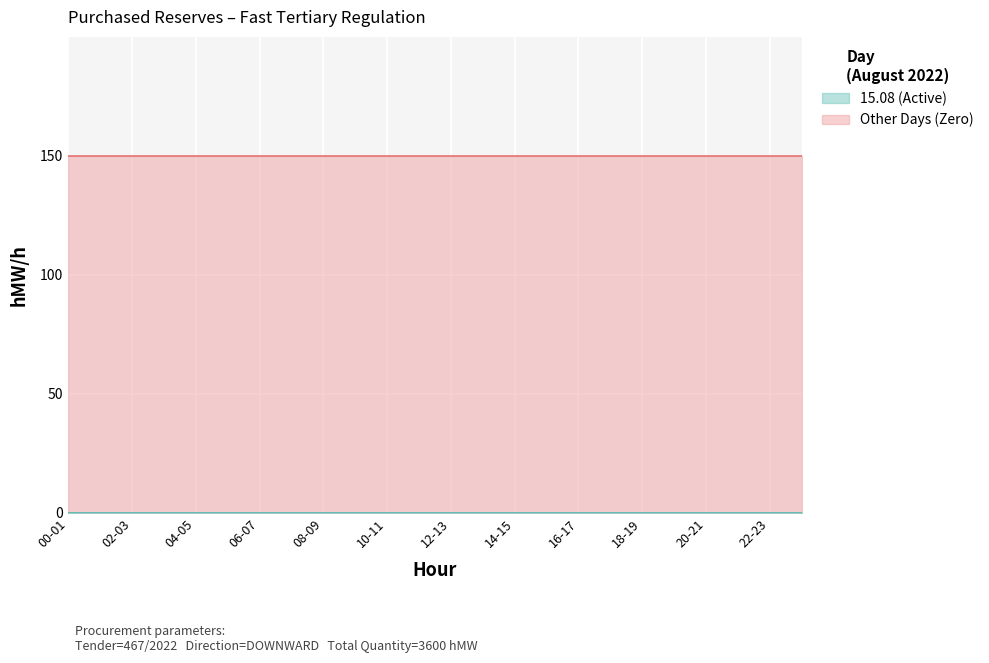

Which series has the largest total across all categories?

Other Days (Zero)